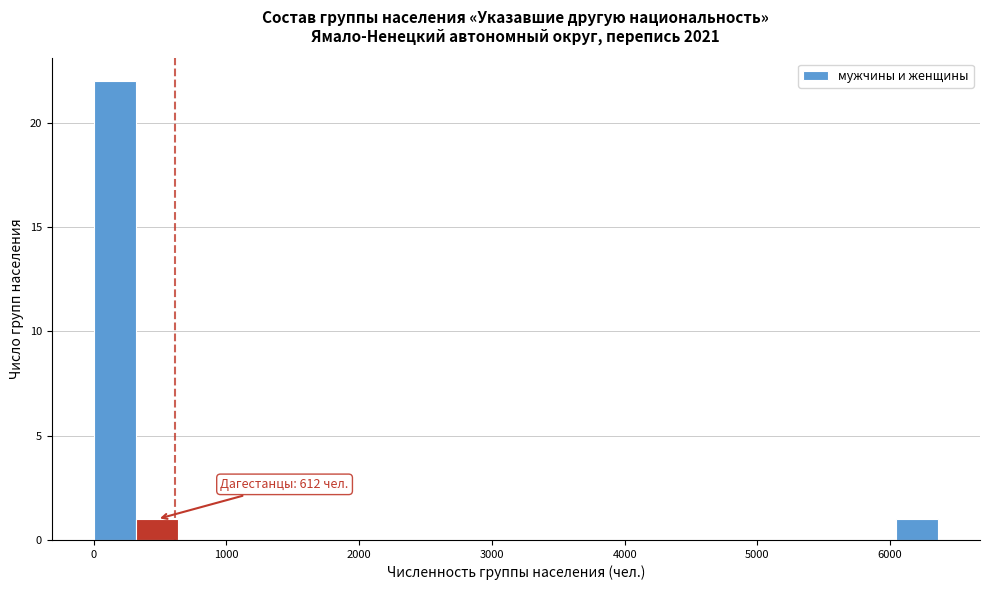

Around what value on the x-axis is the tallest bar? Give the approximate position of its centre, as read against the axis.

200